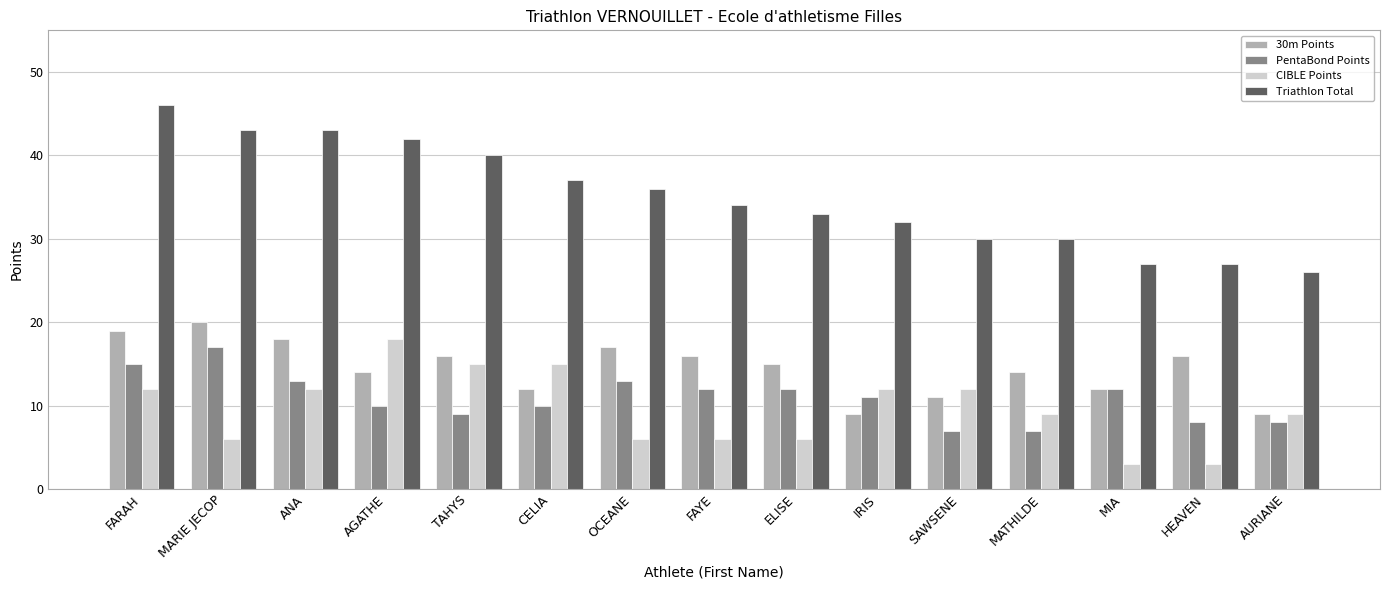

Rank the series by their maximum value, from lowest to highest.

PentaBond Points, CIBLE Points, 30m Points, Triathlon Total